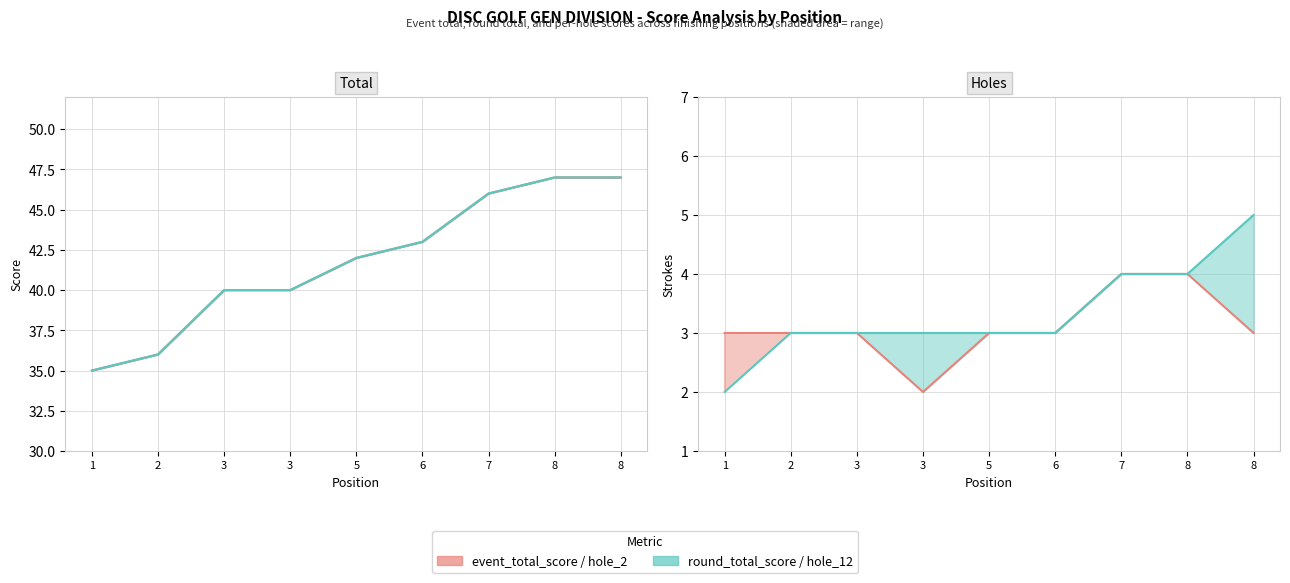

True or false: event_total_score and round_total_score cross at least once.

False